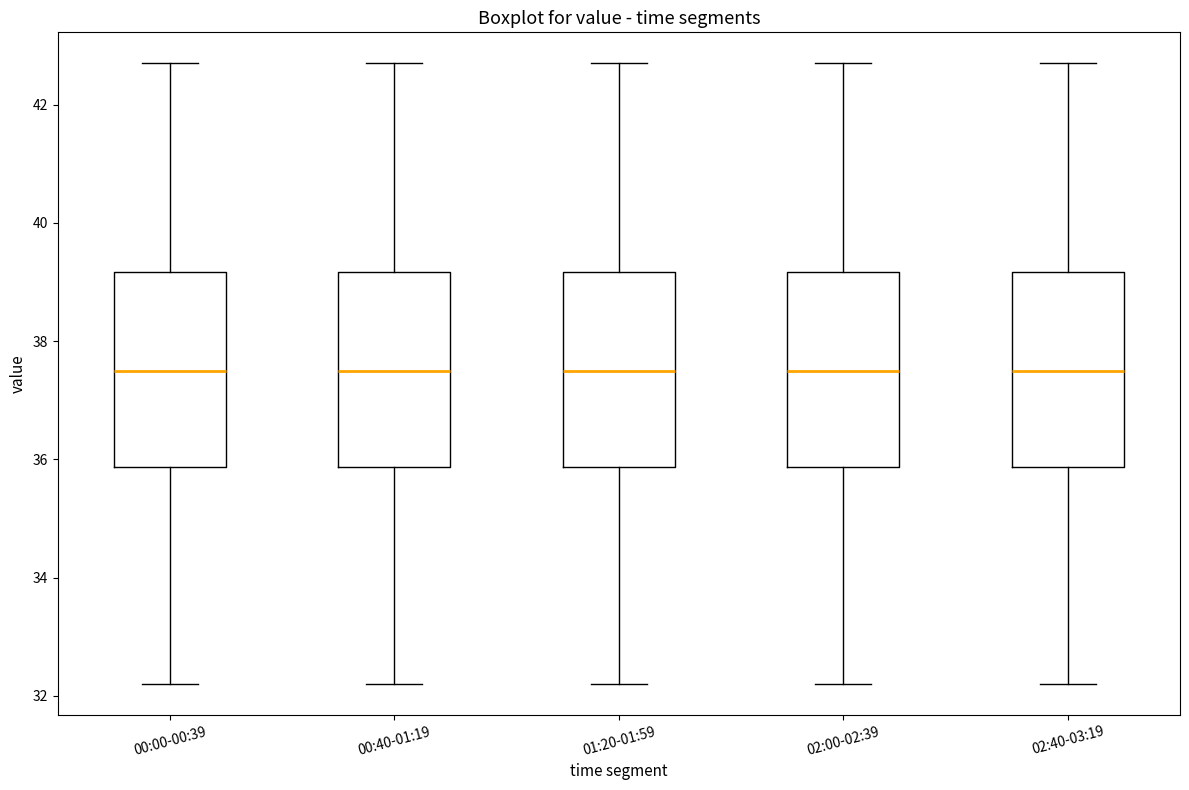

Reading left to right, read every box against the y-axis: the position of its median line, the range the box covers, and the ends of its whiskers. The values are not printed on the chart, so give them approximately, as read against the axis.

00:00-00:39: median 37.6, box 35.8 to 39.2, whiskers 32.2 to 42.8
00:40-01:19: median 37.6, box 35.8 to 39.2, whiskers 32.2 to 42.8
01:20-01:59: median 37.6, box 35.8 to 39.2, whiskers 32.2 to 42.8
02:00-02:39: median 37.6, box 35.8 to 39.2, whiskers 32.2 to 42.8
02:40-03:19: median 37.6, box 35.8 to 39.2, whiskers 32.2 to 42.8